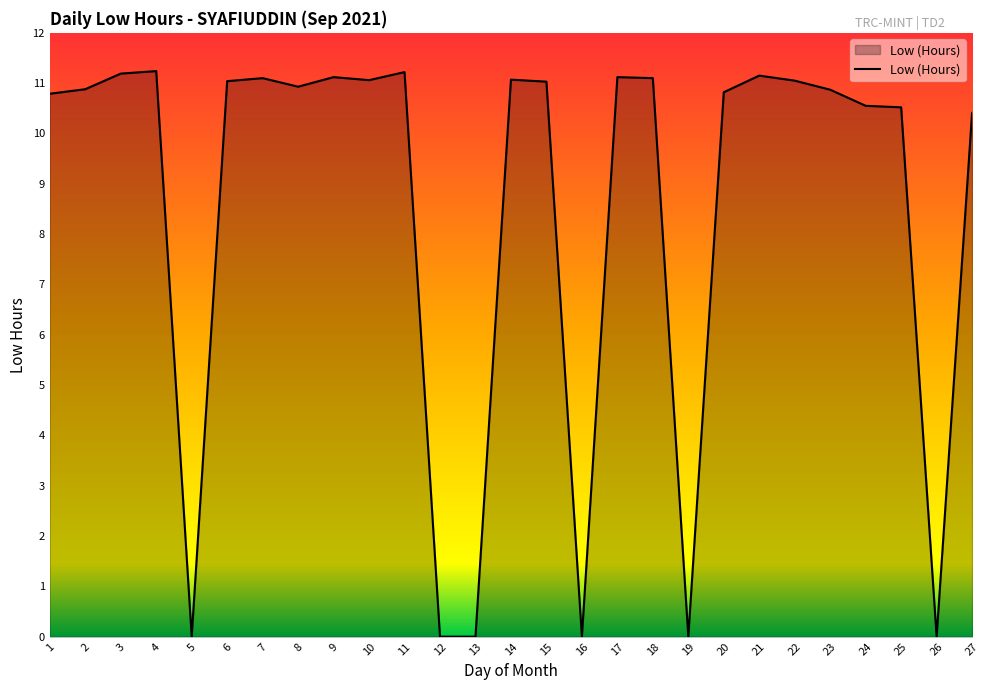

Between 12 and 10, which is larger?

10